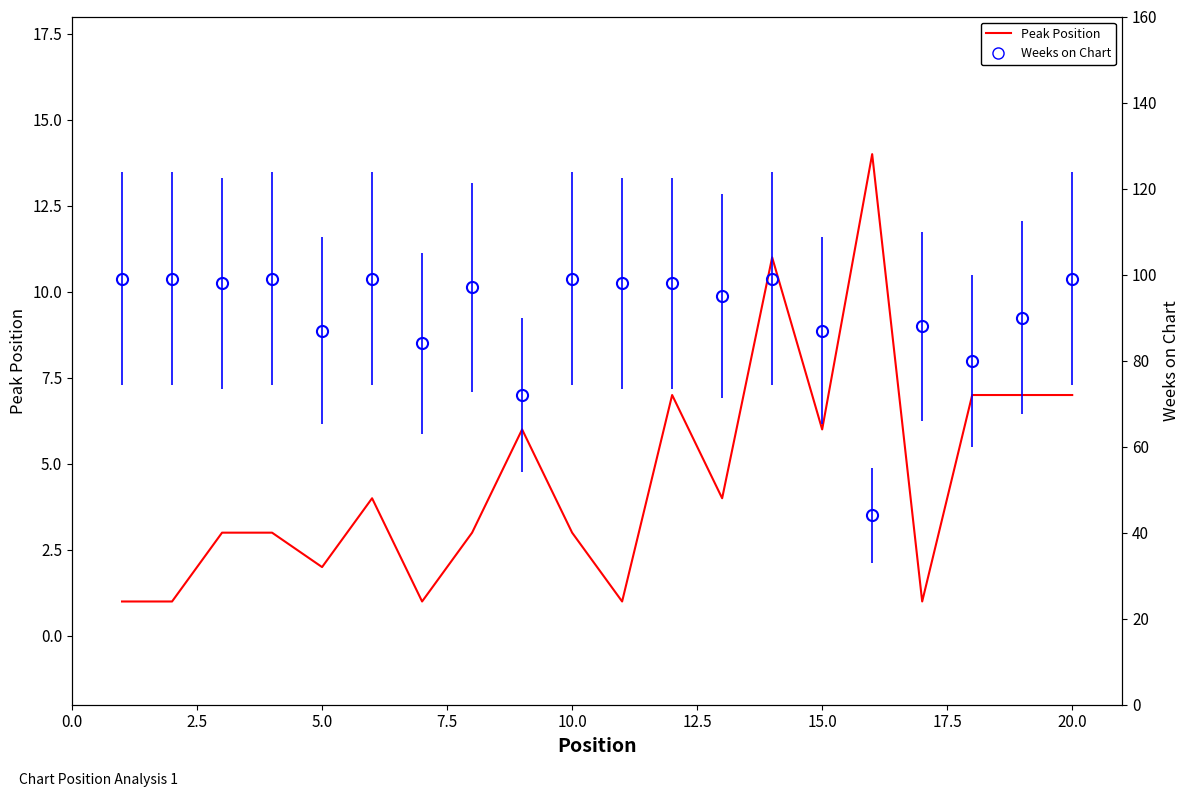

How many points are higher than both their immediate neighbors (excluding endpoints)?

5